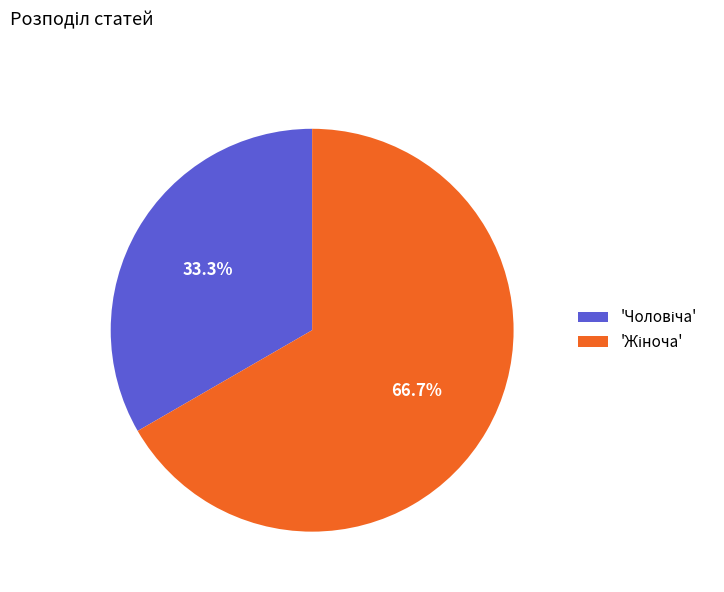

How many slices are in this pie chart?

2